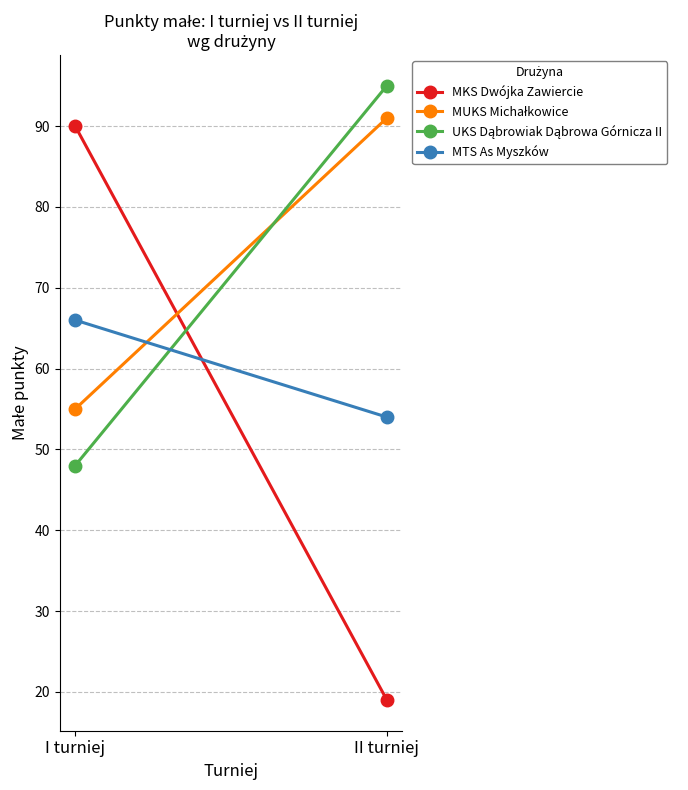

Which series has the widest spread of values?

MKS Dwójka Zawiercie